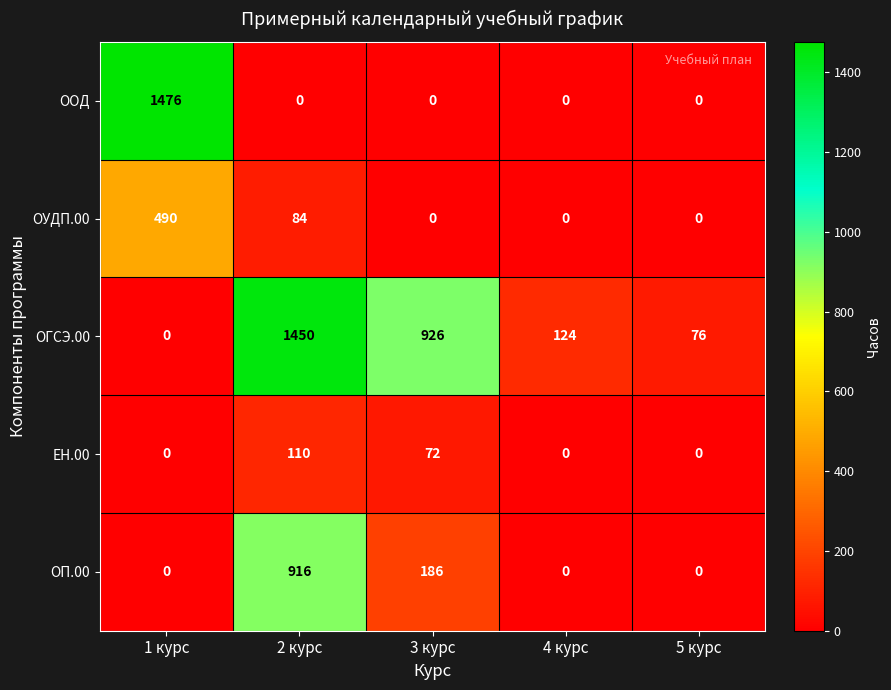

Which series has the widest spread of values?

ООД